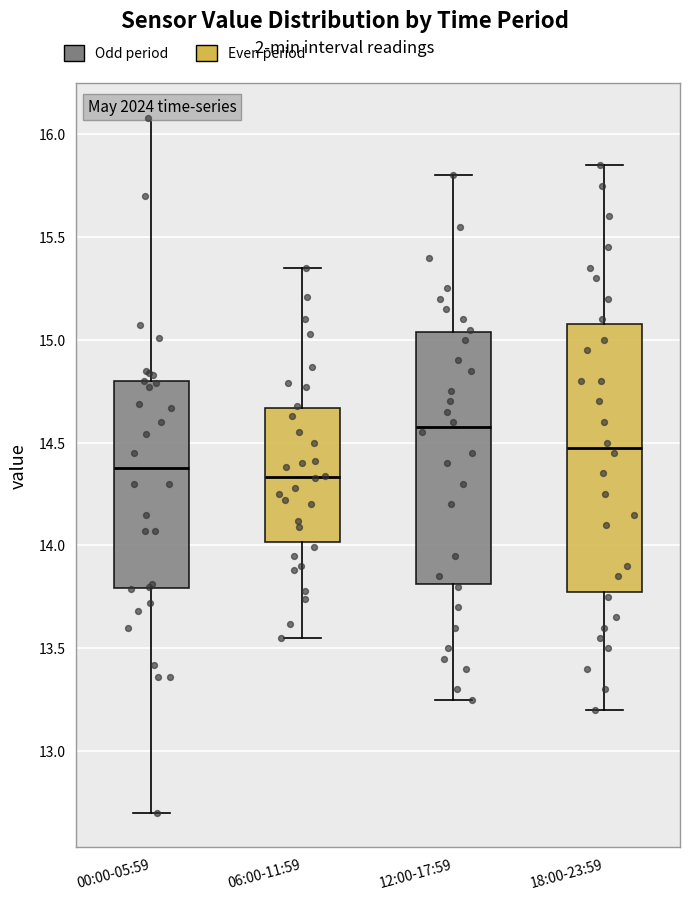

Where is the upper edge of the box for 18:00-23:59 on the y-axis? The values are not printed on the chart, so give them approximately, as read against the axis.

15.10